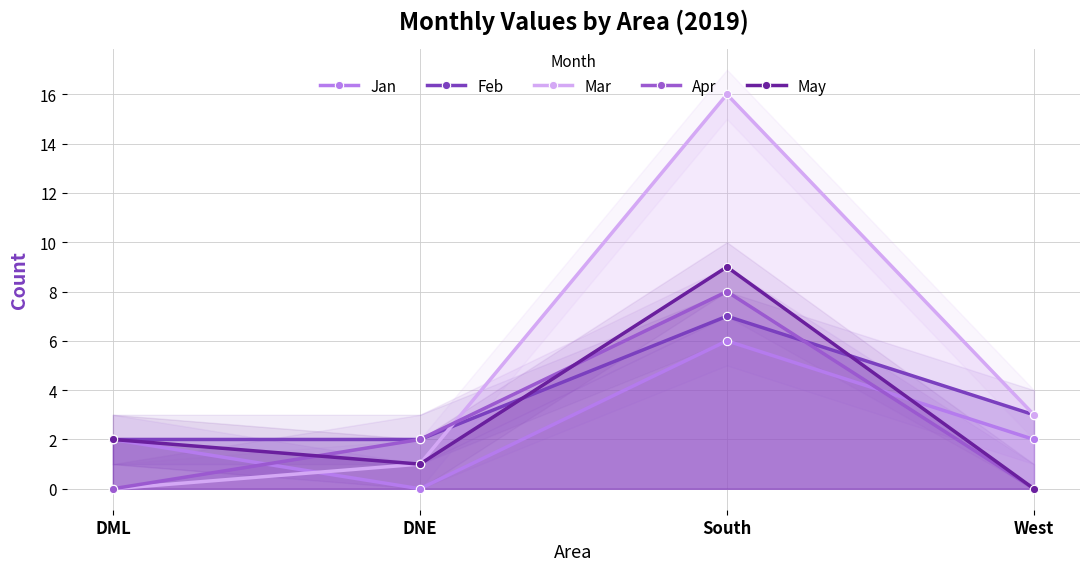

What is the value of the Jan point at the 4th from the left?

2